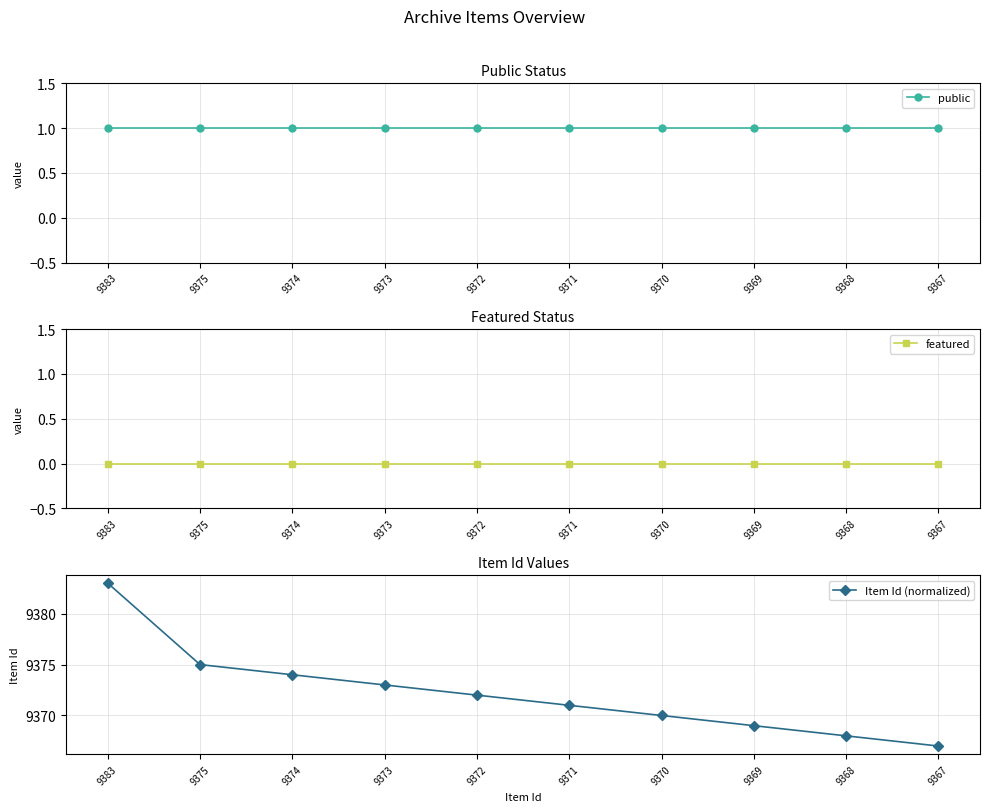

True or false: featured has more than 2 points higher than both neighbors.

False